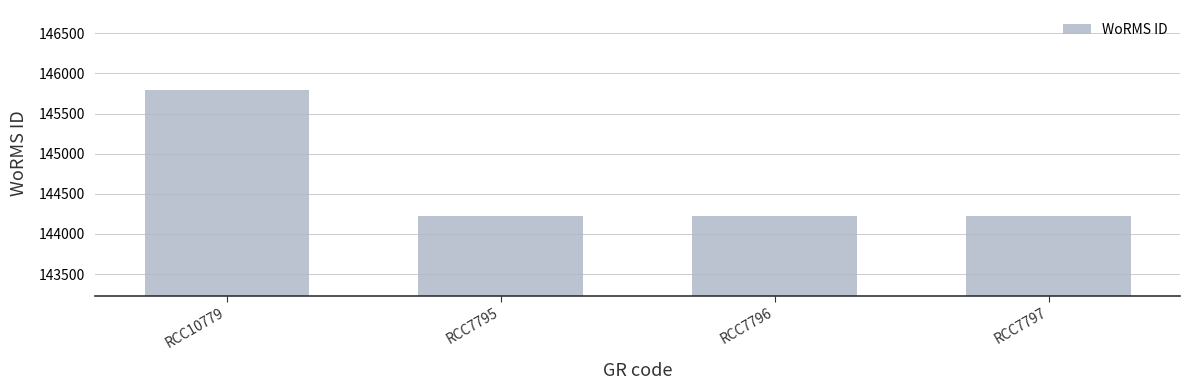

What is the label of the 3rd bar from the left?

RCC7796